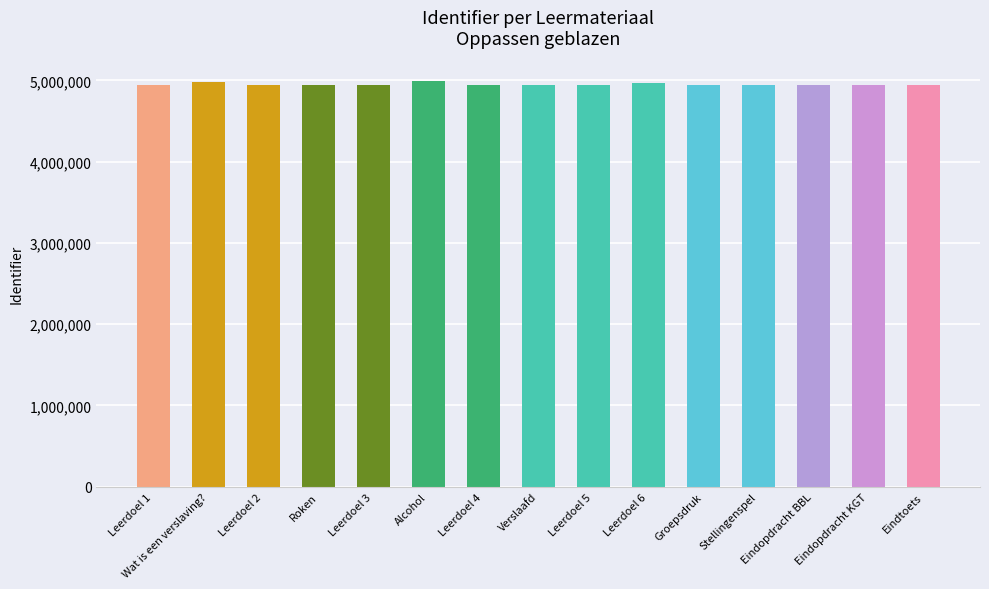

What is the label of the 13th bar from the left?

Eindopdracht BBL